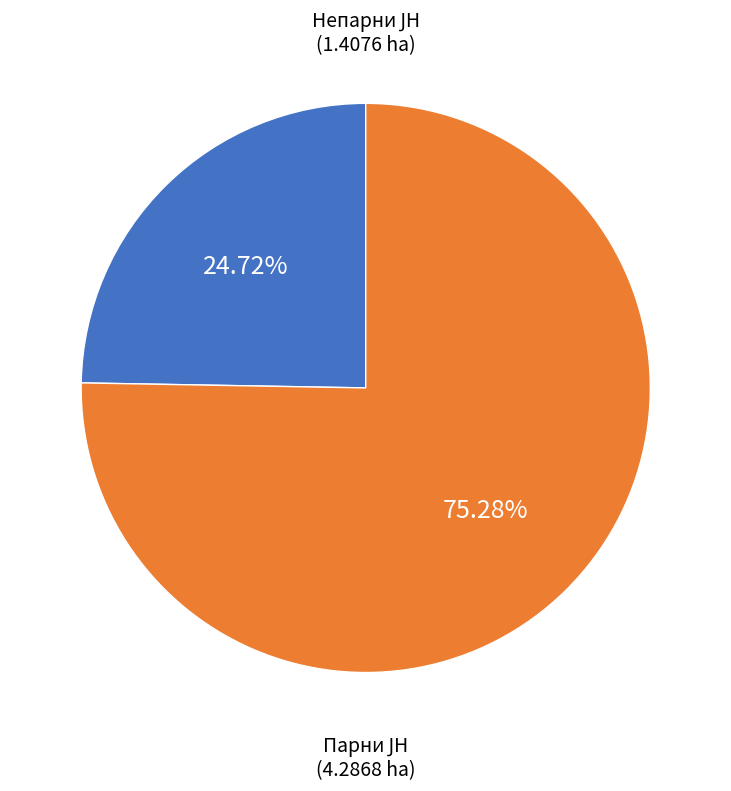

To the nearest percent, what is the difference between the largest and smallest slice percentages?

51%